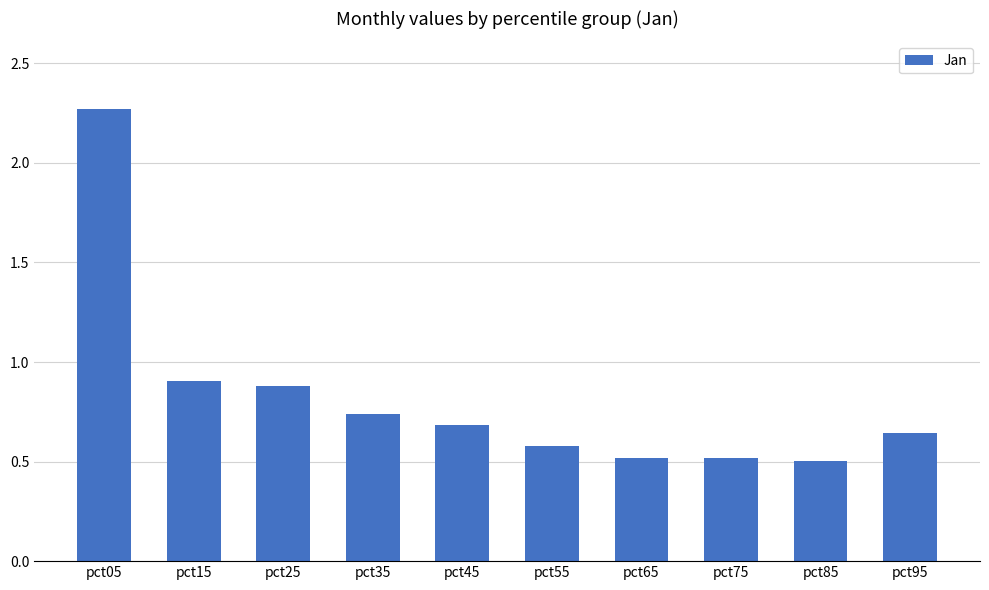

What is the sum of the values at pct25 and pct95?

1.5